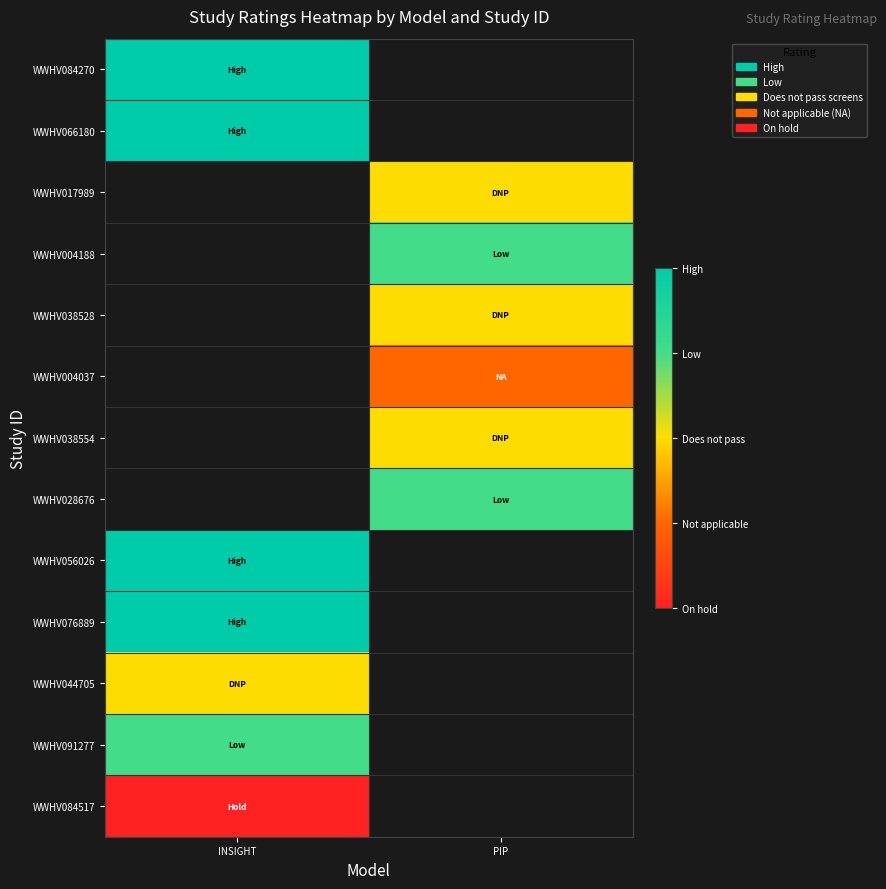

List the series in order of their peak value, highest first.

WWHV084270, WWHV066180, WWHV017989, WWHV004188, WWHV038528, WWHV004037, WWHV038554, WWHV028676, WWHV056026, WWHV076889, WWHV091277, WWHV044705, WWHV084517